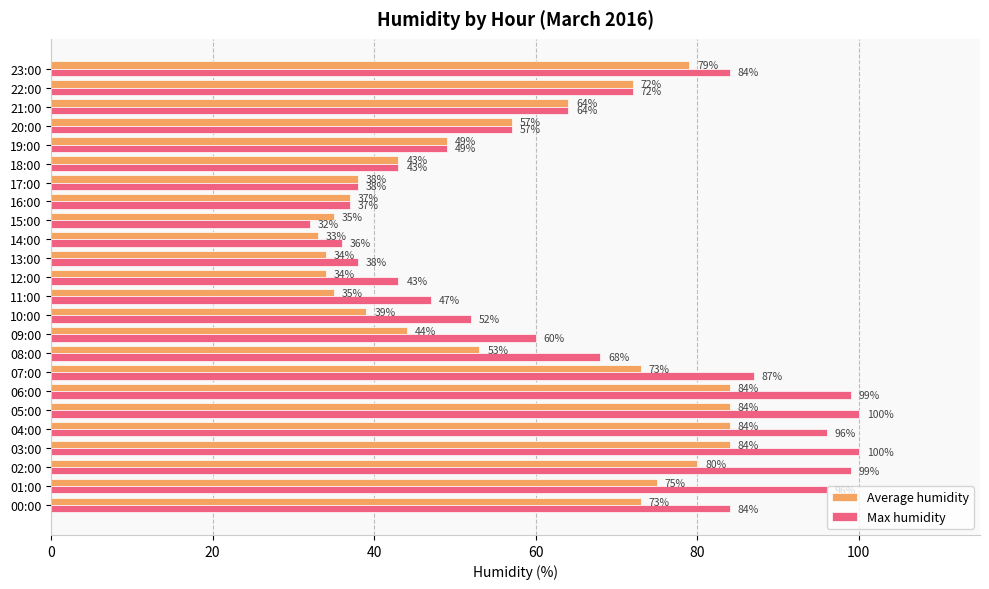

Which series has the largest range (max minus min)?

Max humidity